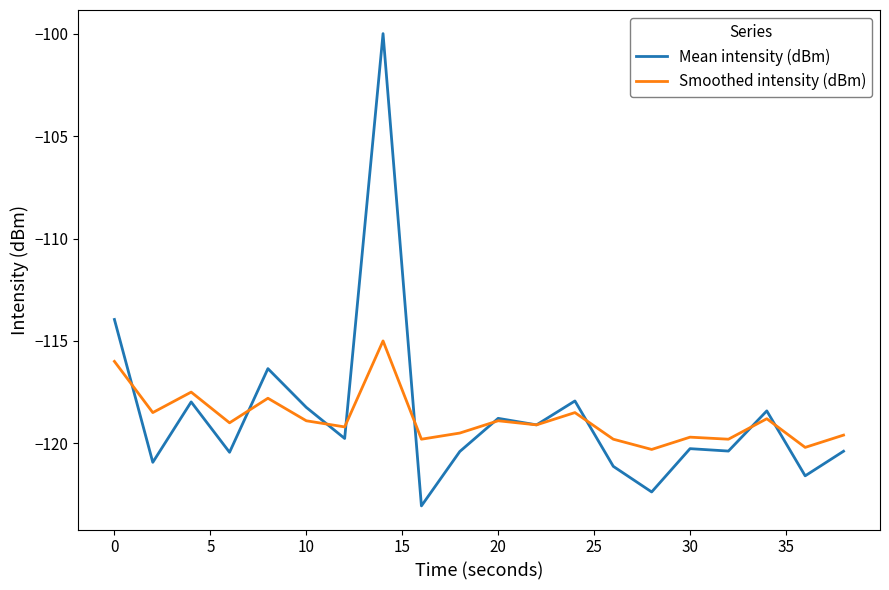

Is this an area chart (filled region under the line)?

No